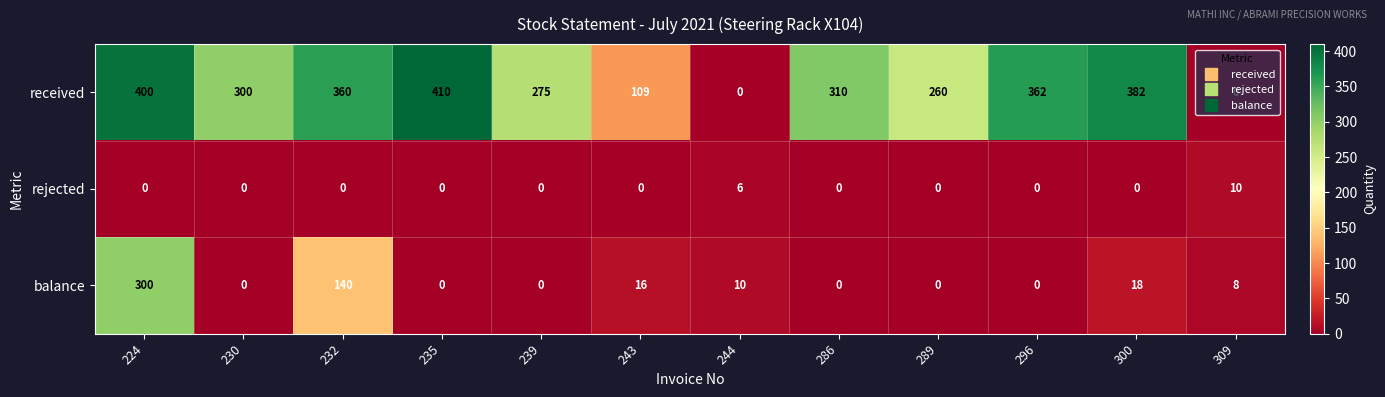

Where is received nearest to the value 205?

289